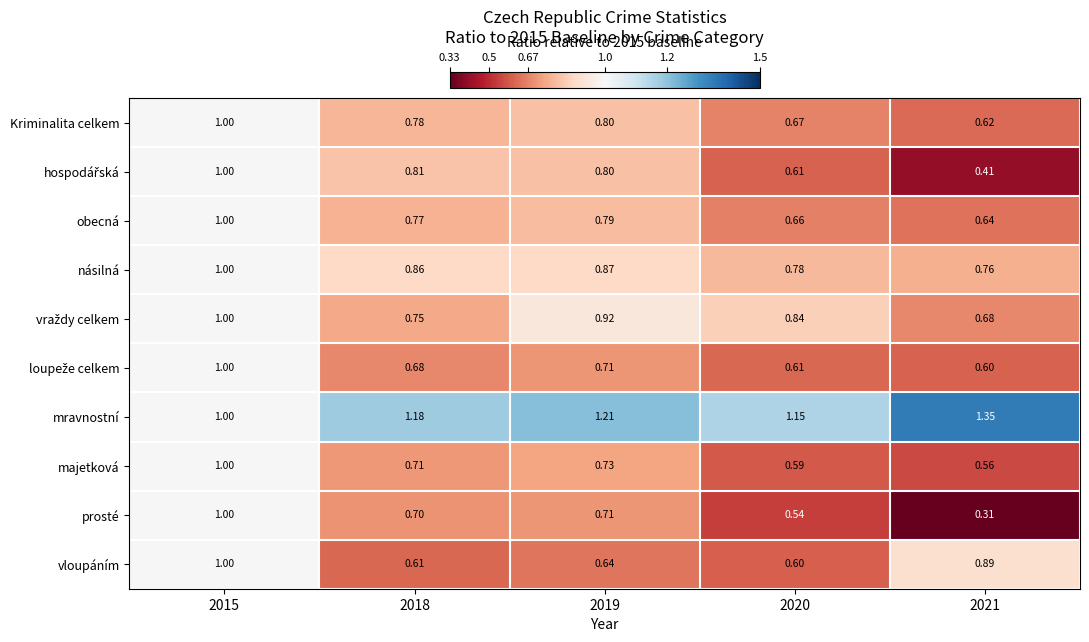

Which series has the widest spread of values?

prosté